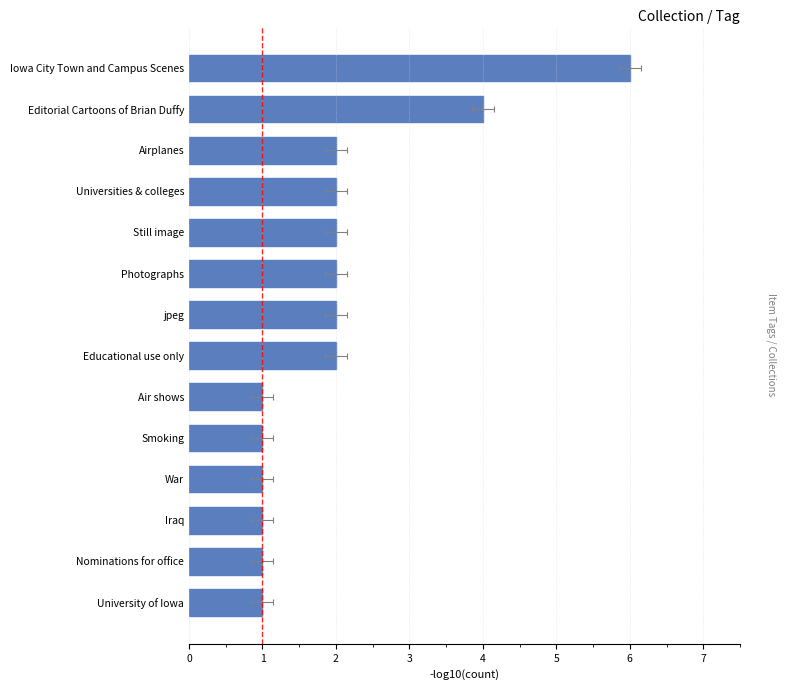

What is the smallest value displayed?

1